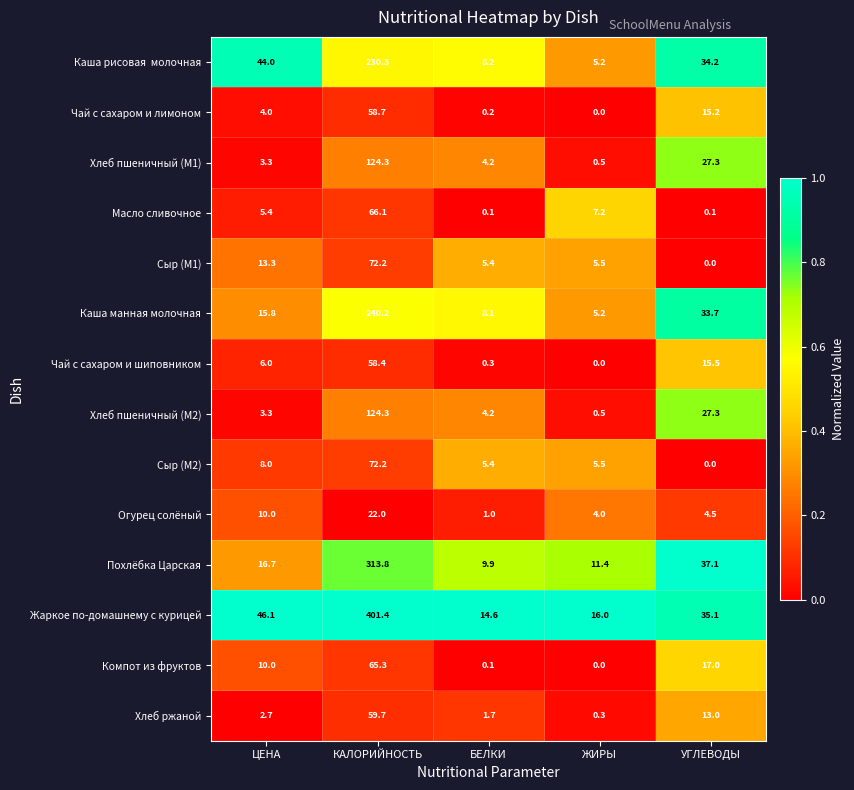

Which category has the highest value in the Компот из фруктов series?

КАЛОРИЙНОСТЬ